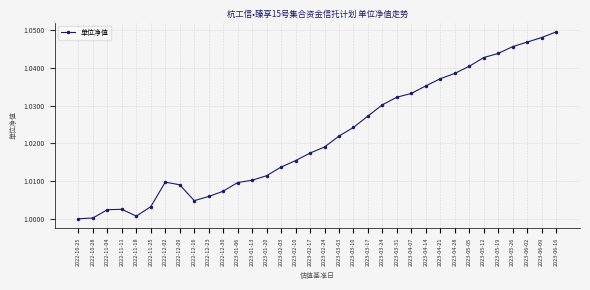

Which category has the highest value across all series?

2023-06-16